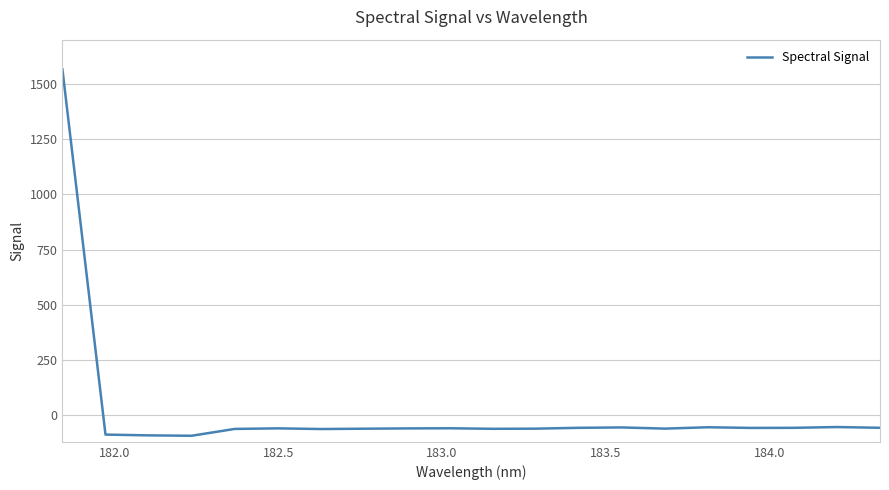

How many values are above zero?

1